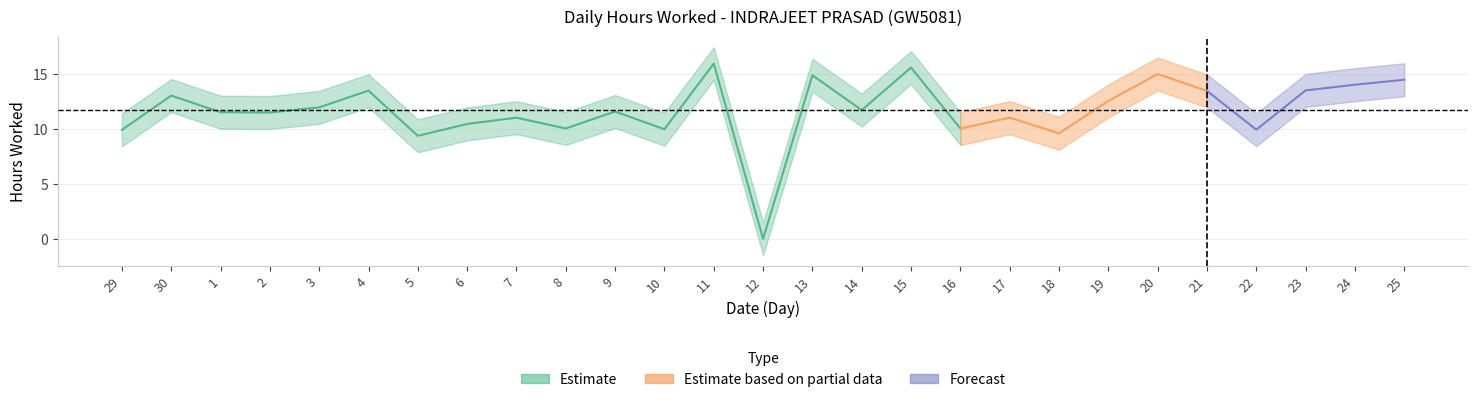

How many lines are shown in the chart?

1